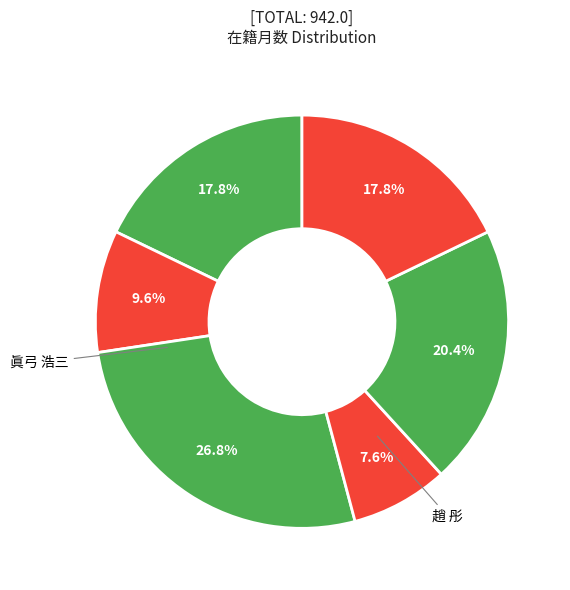

How many slices are in this pie chart?

6